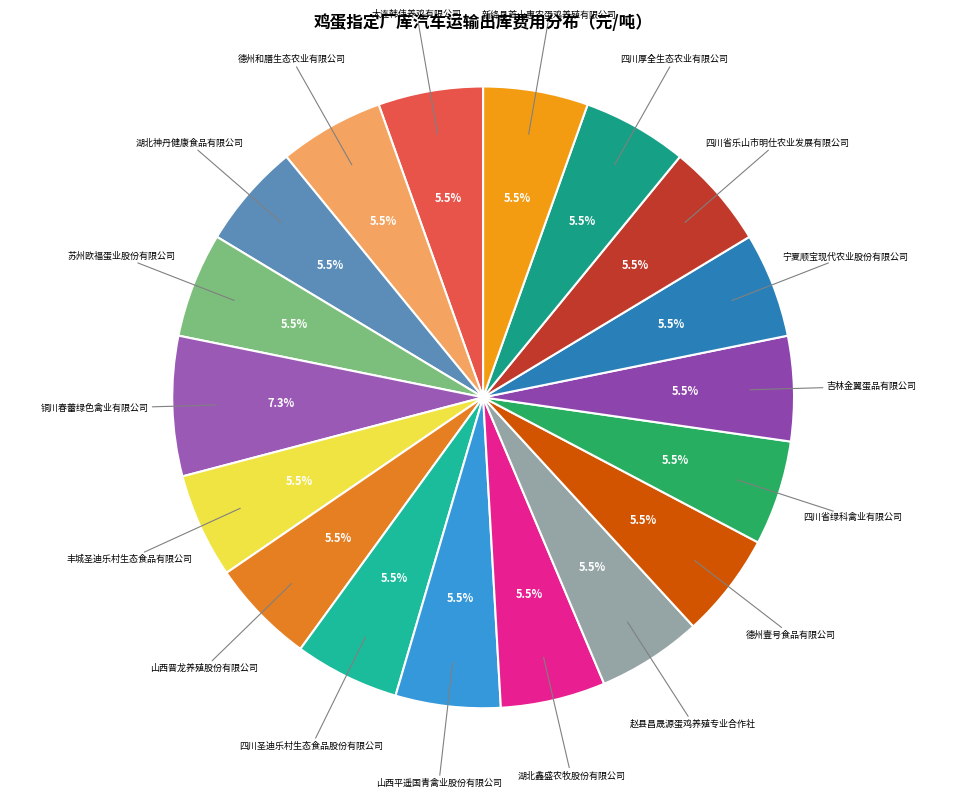

What is the smallest slice in the pie chart?

大连韩伟养鸡有限公司